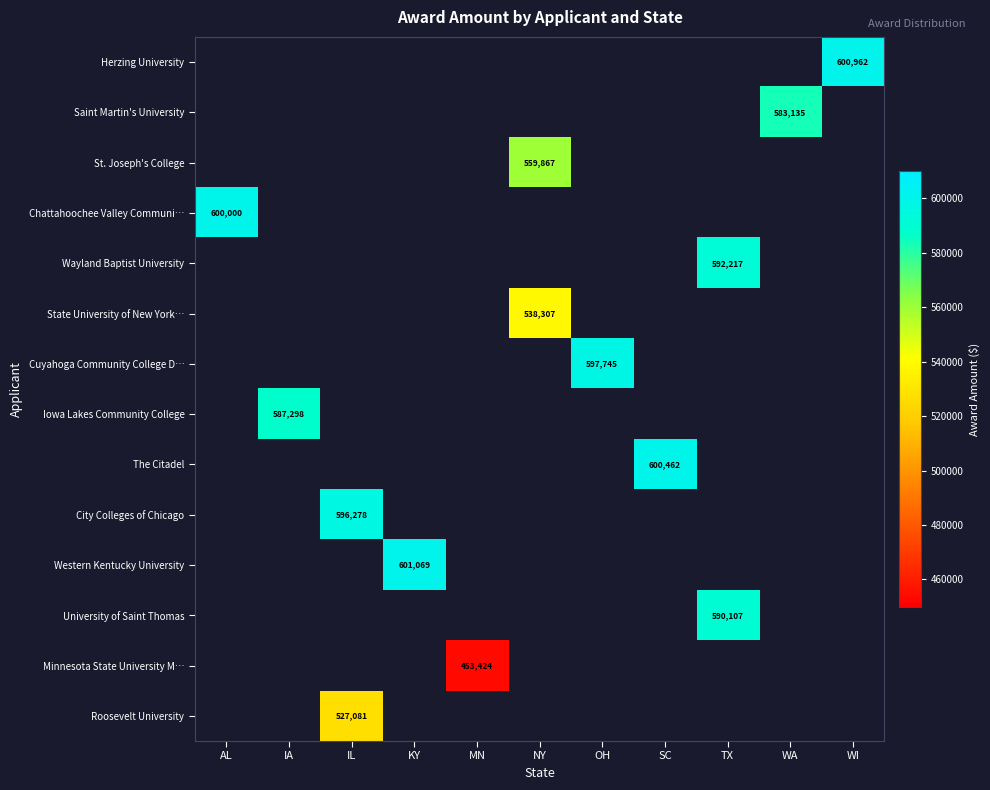

Between SC and KY, which is larger?

KY